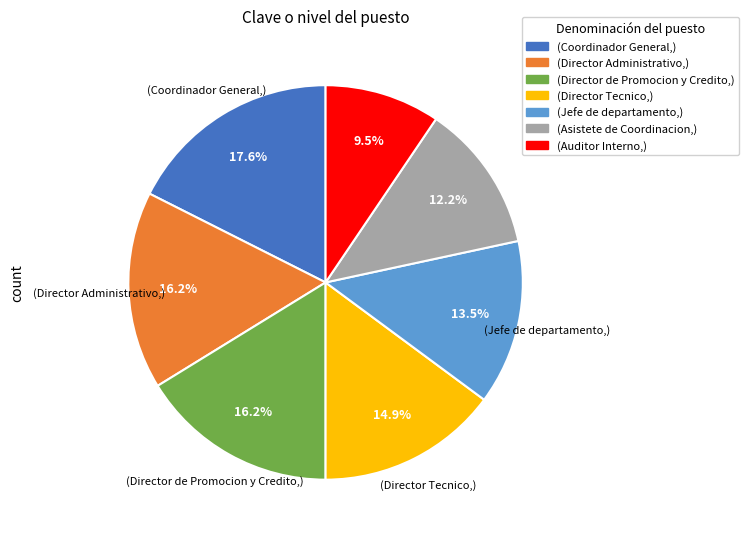

Is there any slice that represents more than half of the pie?

No